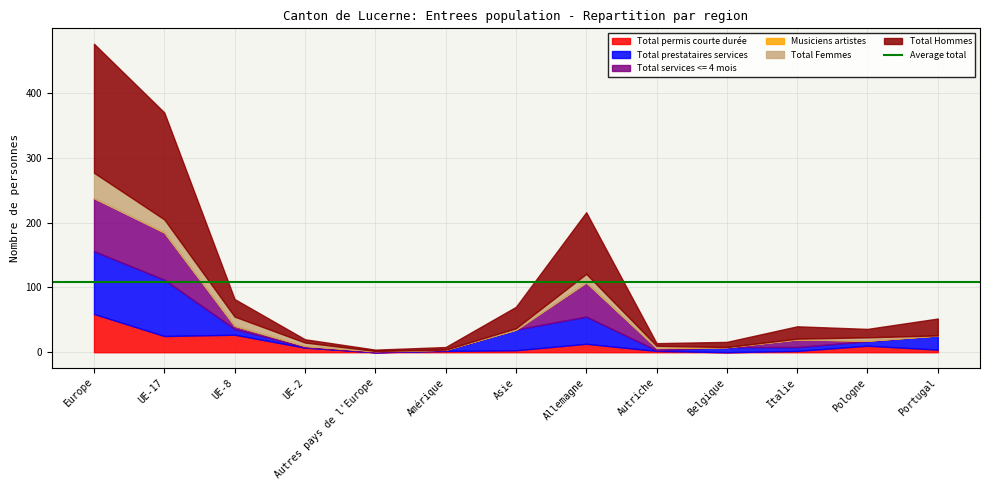

The Total services <= 4 mois series shows 12 at Italie. True or false?

True